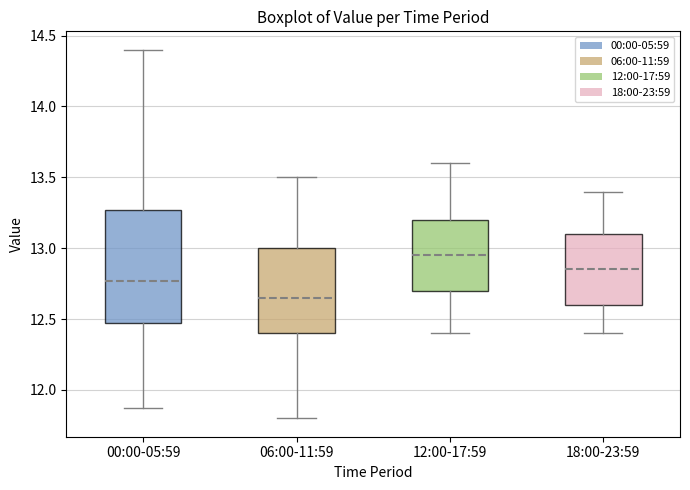

Reading left to right, read every box against the y-axis: the position of its median line, the range the box covers, and the ends of its whiskers. The values are not printed on the chart, so give them approximately, as read against the axis.

00:00-05:59: median 12.75, box 12.45 to 13.25, whiskers 11.85 to 14.40
06:00-11:59: median 12.65, box 12.40 to 13.00, whiskers 11.80 to 13.50
12:00-17:59: median 12.95, box 12.70 to 13.20, whiskers 12.40 to 13.60
18:00-23:59: median 12.85, box 12.60 to 13.10, whiskers 12.40 to 13.40